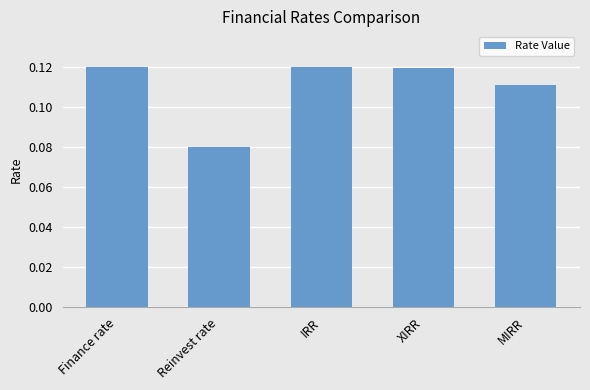

What position from the left is XIRR?

4